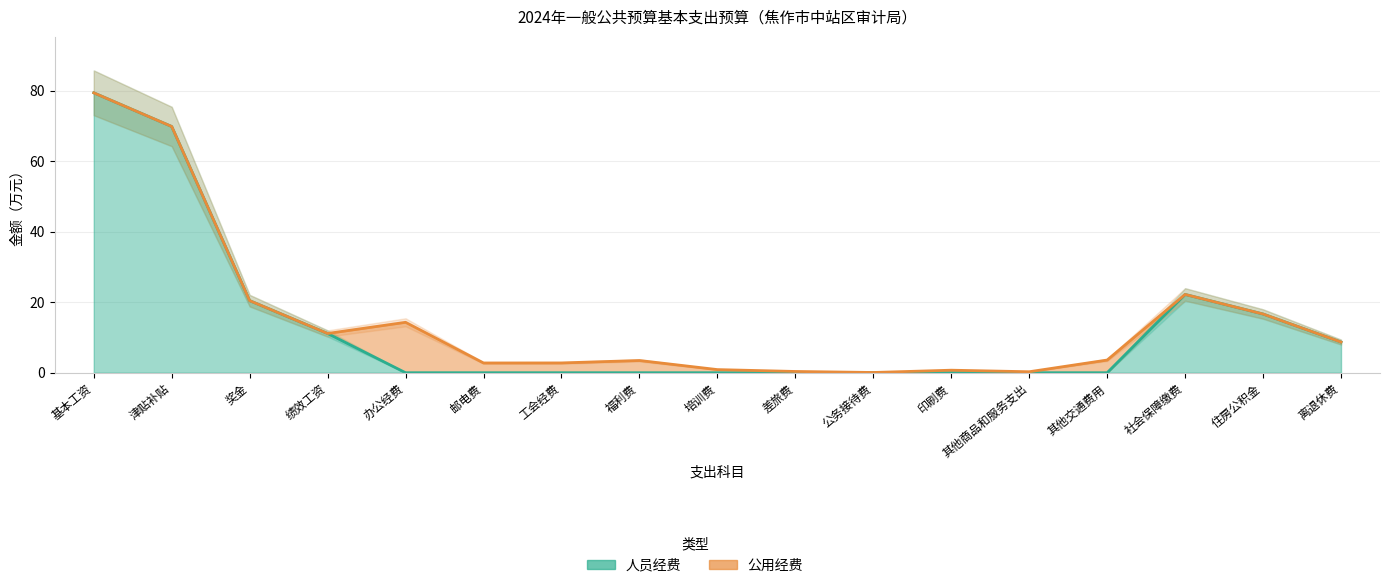

What is the label of the 13th point from the right?

办公经费